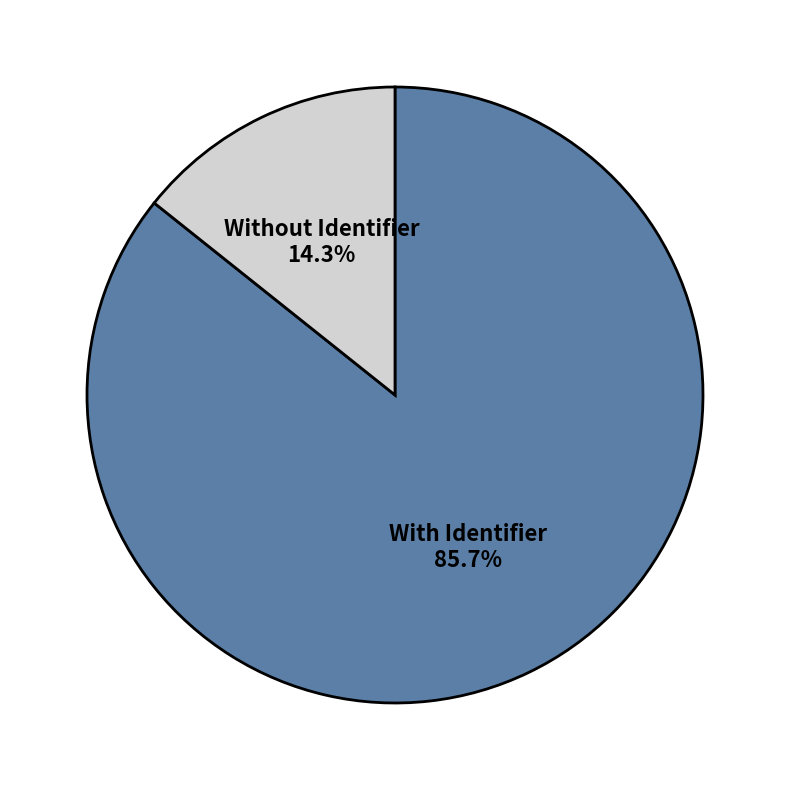

To the nearest percent, what is the average slice percentage?

50%